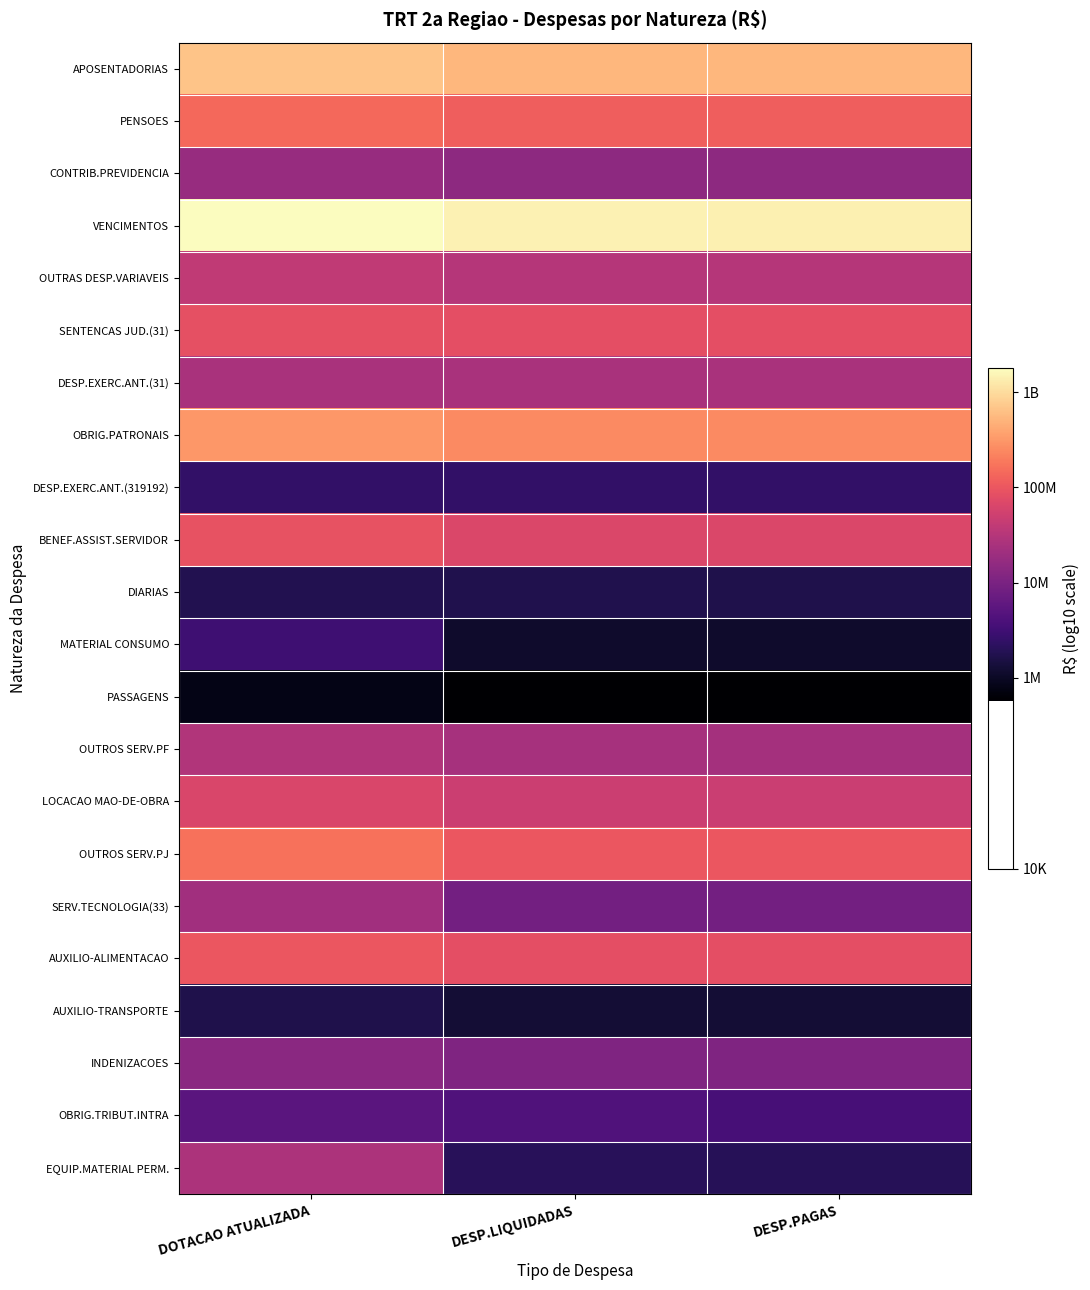

Between DOTACAO ATUALIZADA and DESP.LIQUIDADAS, which is larger?

DOTACAO ATUALIZADA